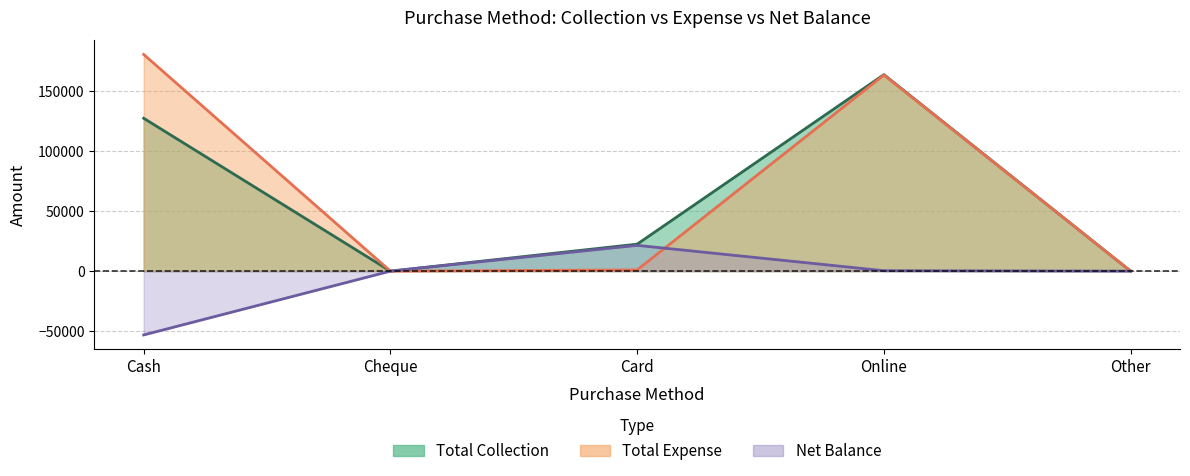

The value of Total Collection at Online is 250806. True or false?

False